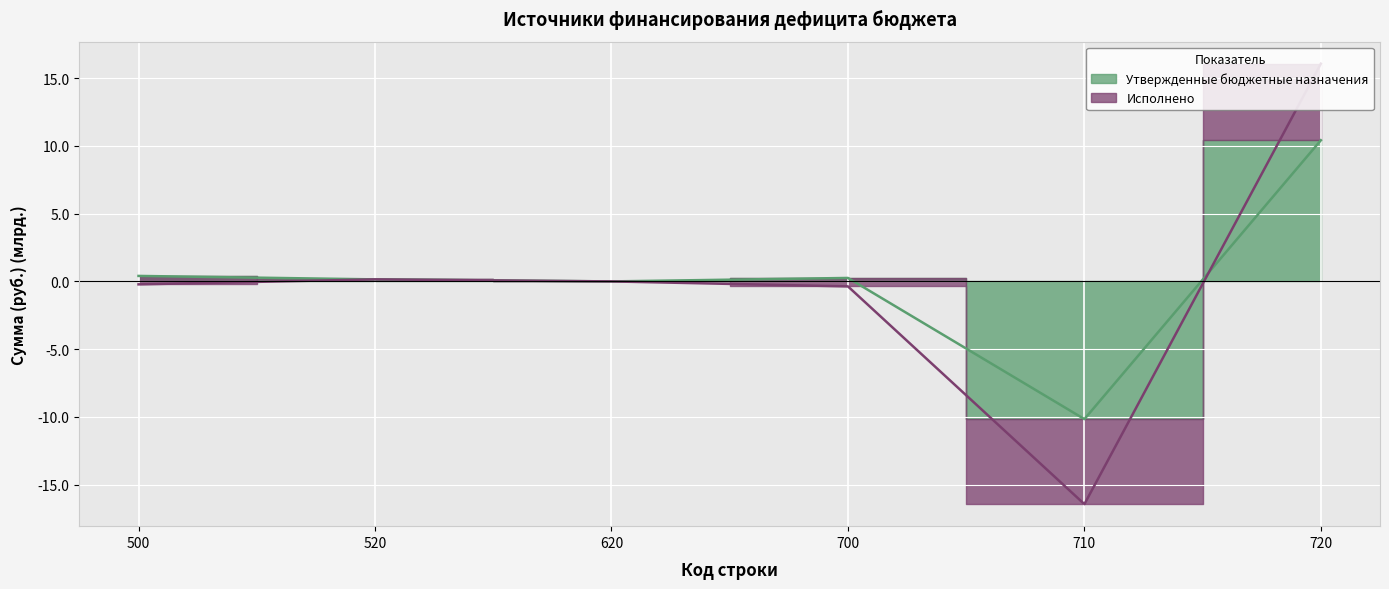

What is the value of the Утвержденные бюджетные назначения point at the 4th from the left?

0.3